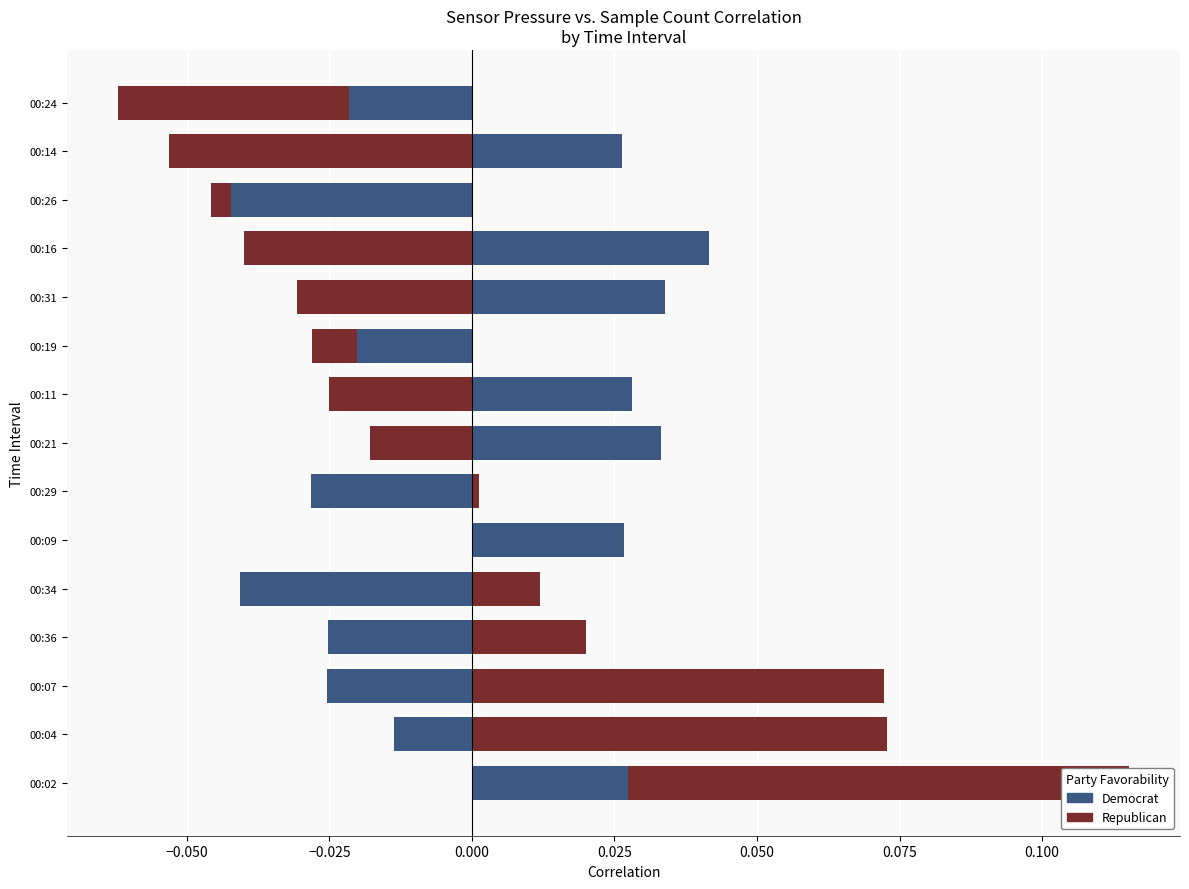

Which has a higher value, 00:04 or 00:11?

00:04